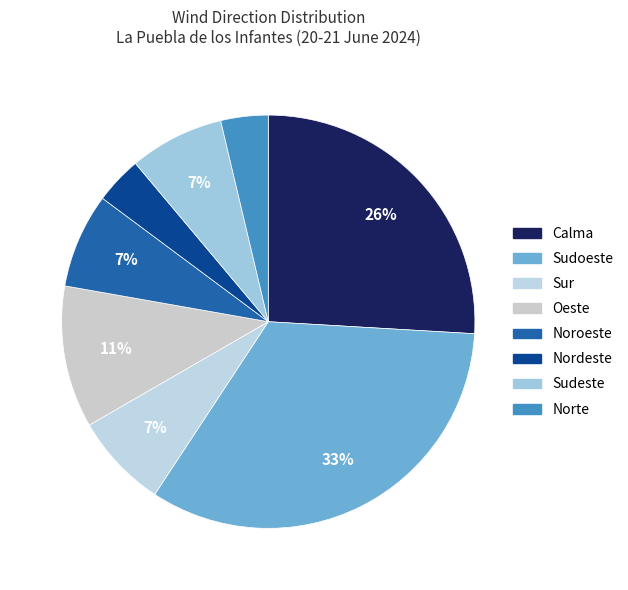

To the nearest percent, what percentage of the pie is Nordeste?

4%